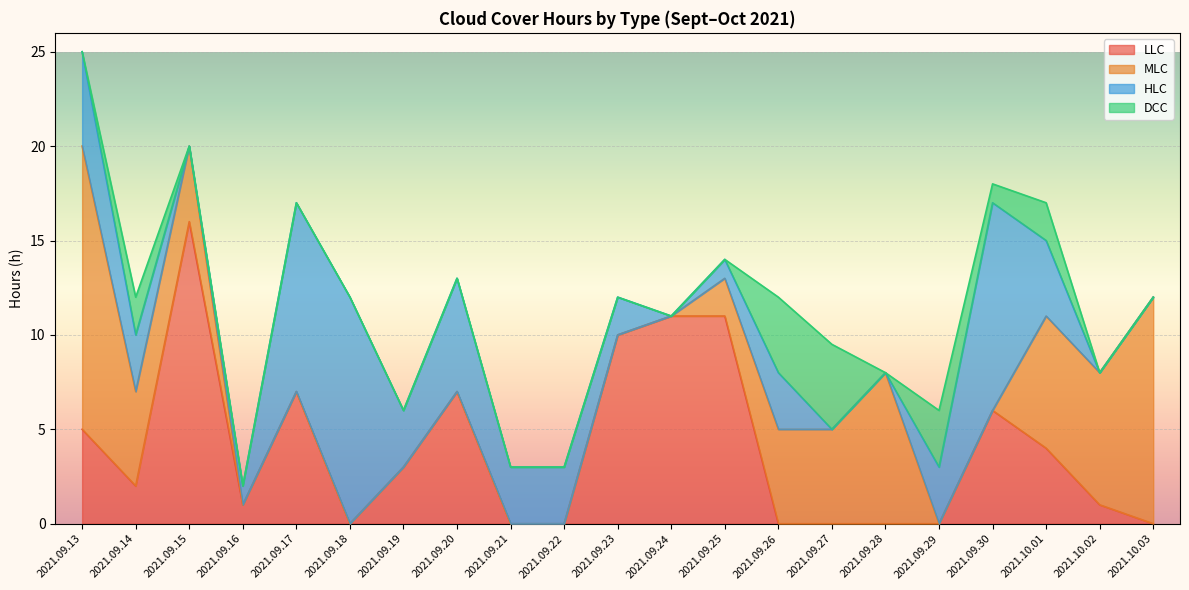

What is the sum of the MLC values at 2021.09.13 and 2021.10.02?

22.0